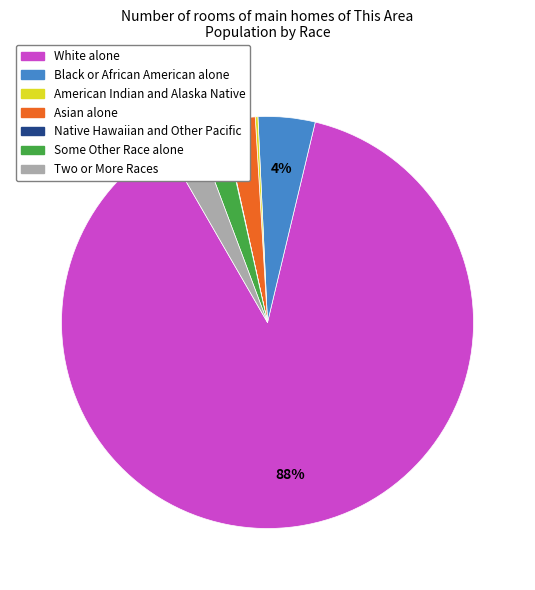

Which category has the biggest portion of the pie?

White alone